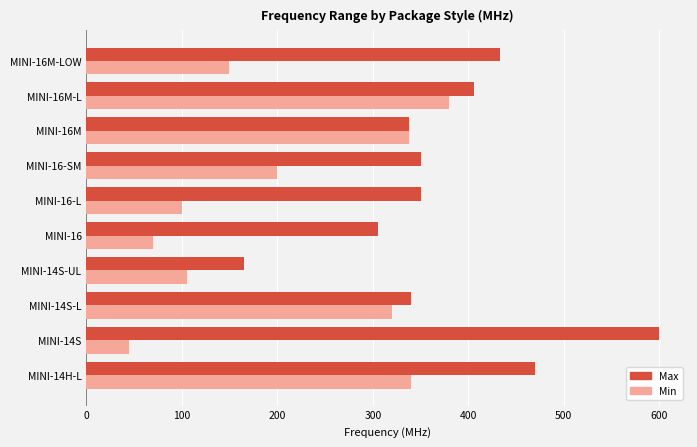

Count the number of categories in the chart.

10